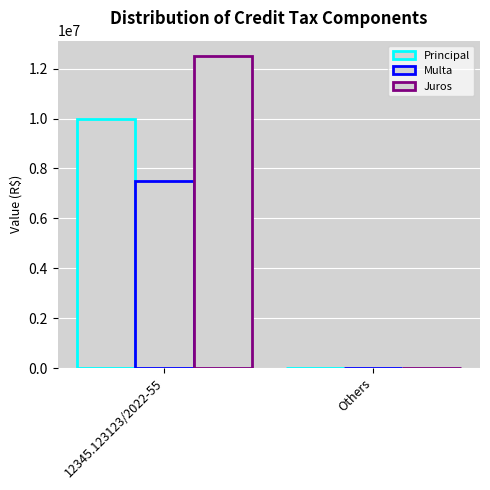

Which category has the lowest value across all series?

Others